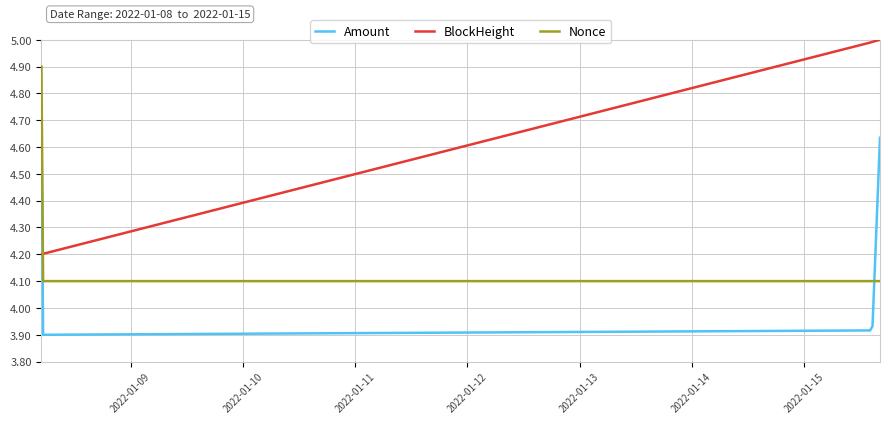

Which series has the largest total across all categories?

BlockHeight